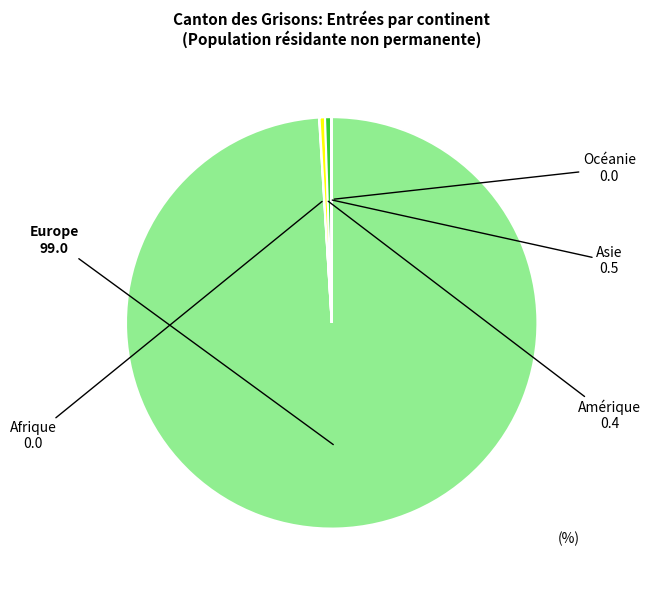

What is the majority slice?

Europe